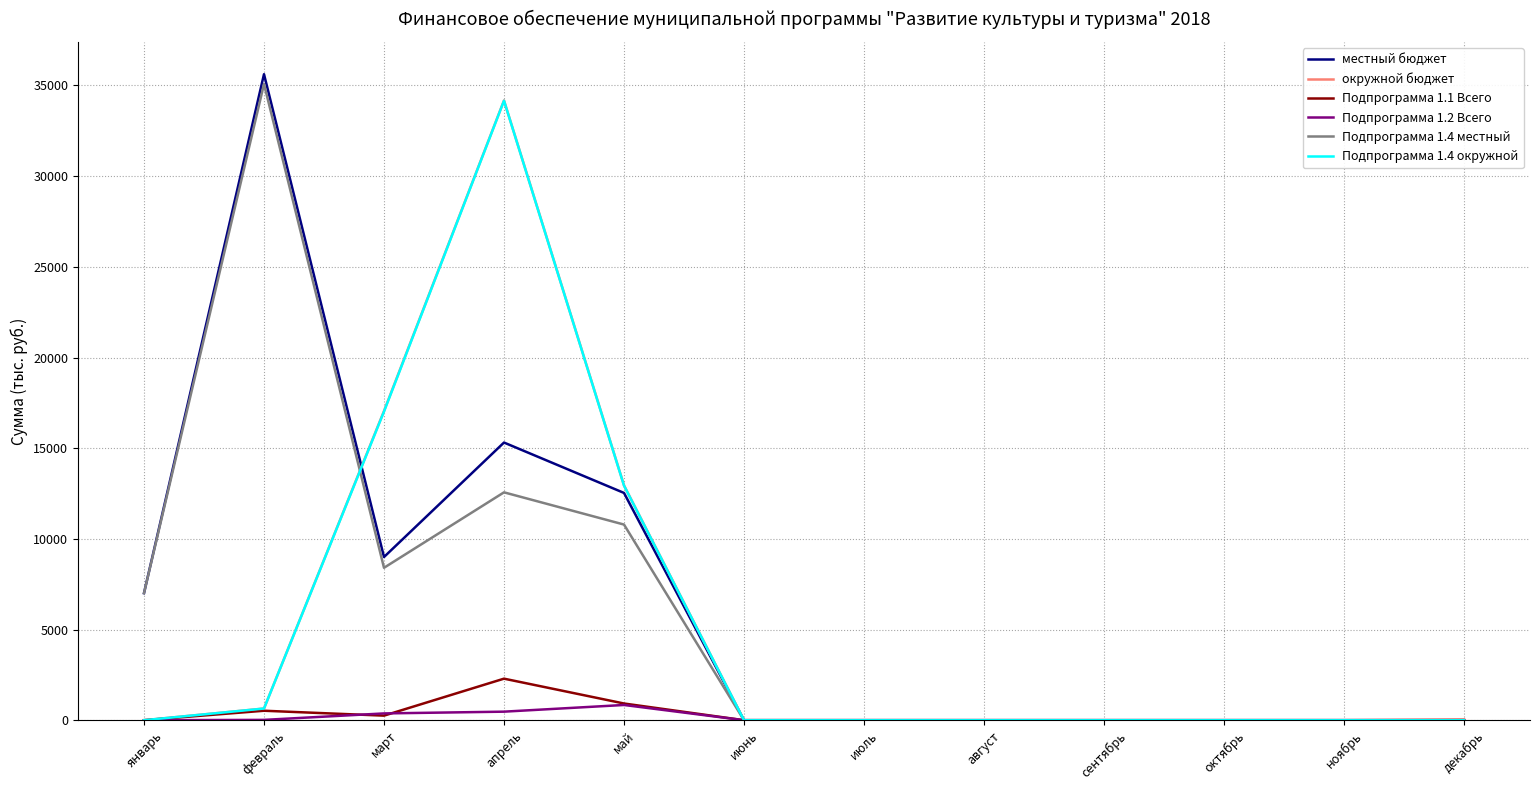

Where do Подпрограмма 1.4 местный and Подпрограмма 1.4 окружной first cross each other?

февраль and март